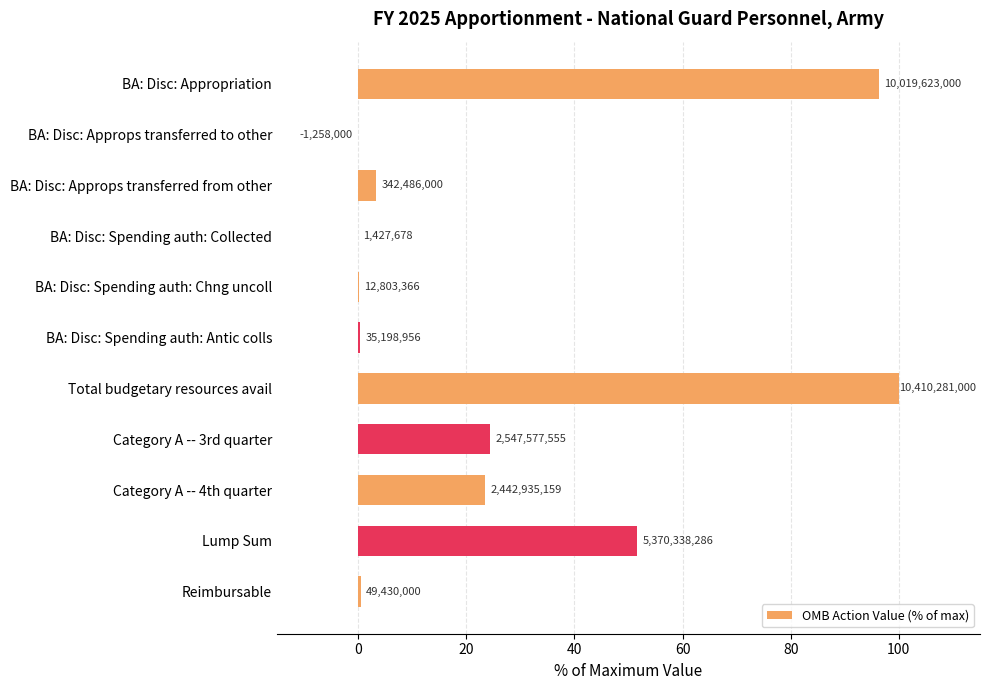

What is the greatest value displayed?

100.0